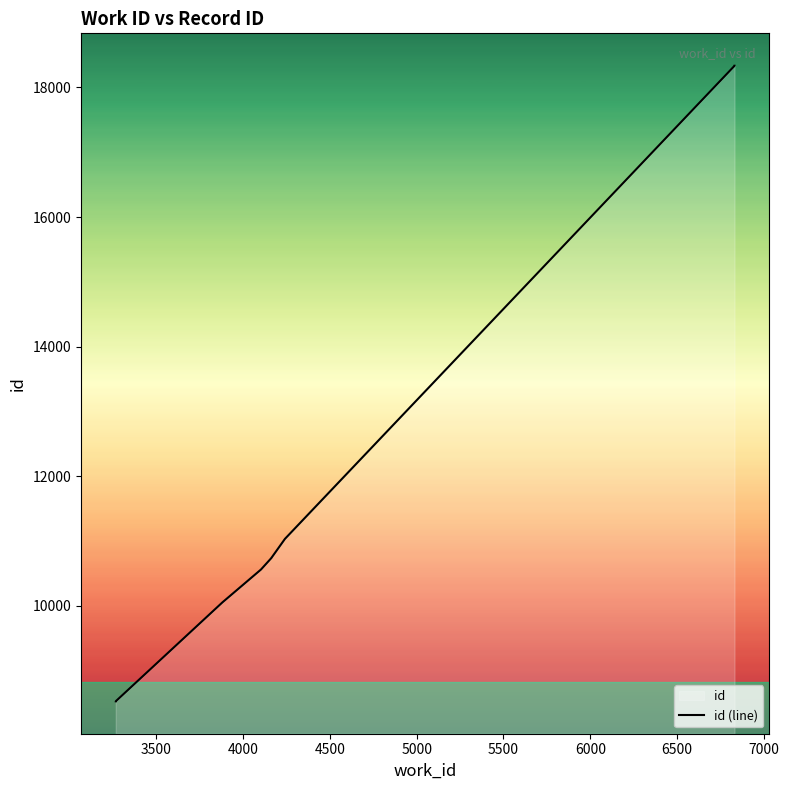

What is the difference between the maximum and minimum values?

9808